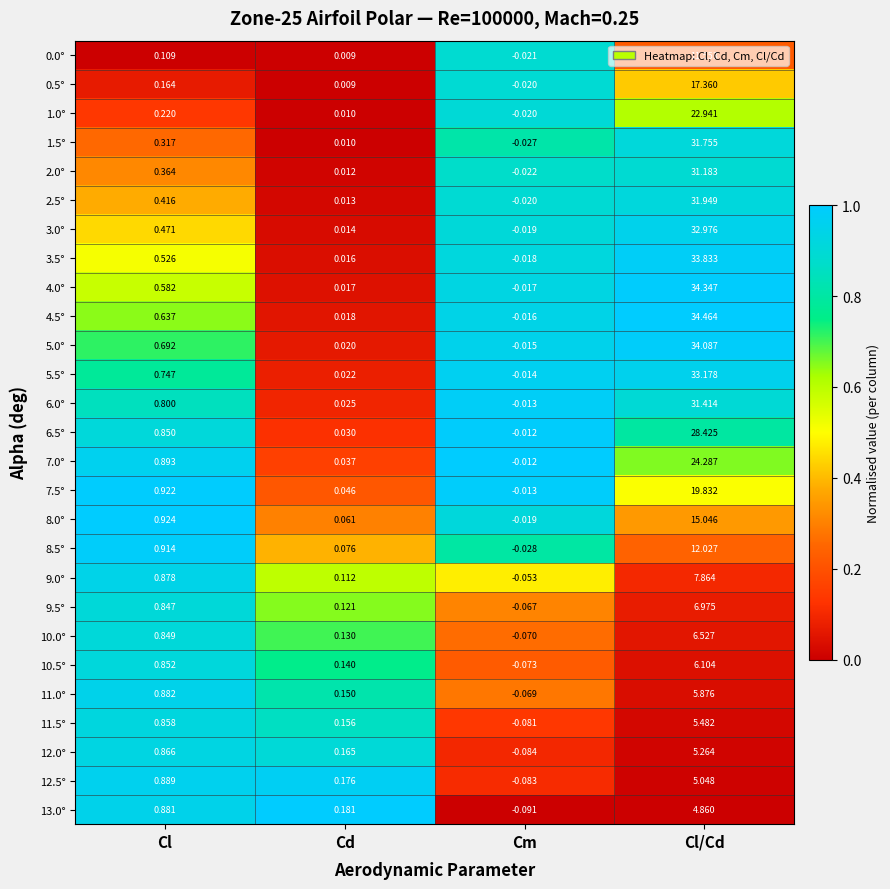

At which label does 12.0° first exceed 0?

Cl